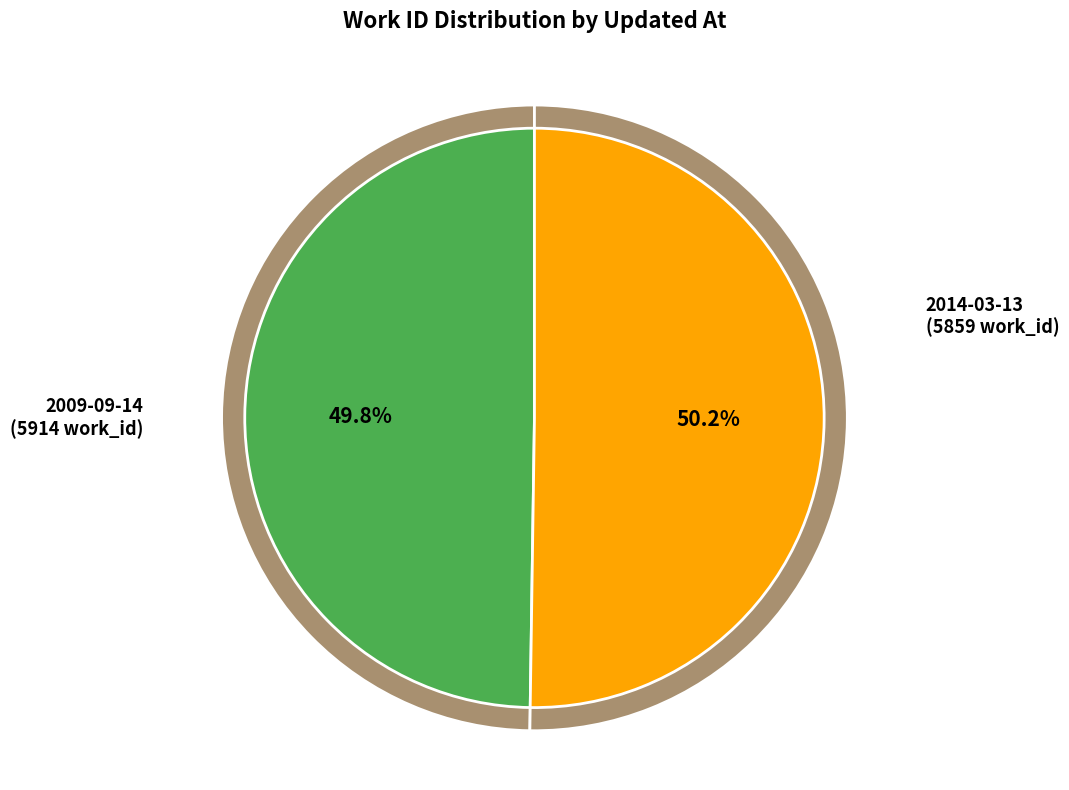

Approximately how many times larger is the value at 2014-03-13 03:03:01 UTC compared to 2009-09-14 19:44:20 UTC?

1.0